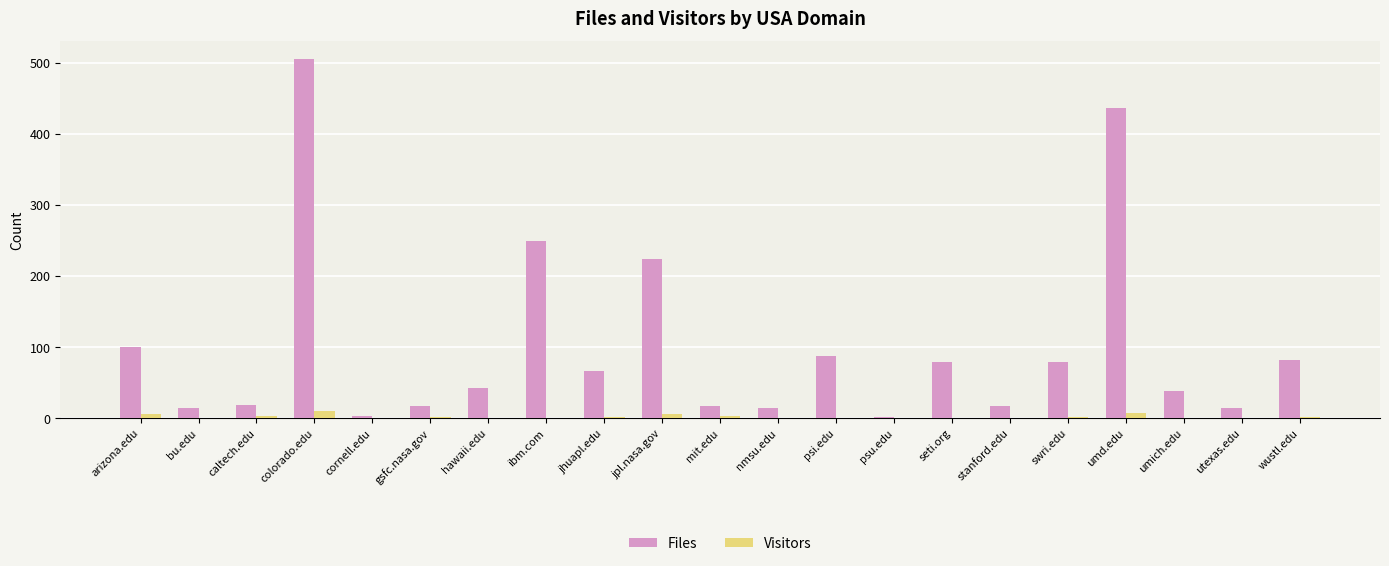

What is the highest value of the Files series?

505